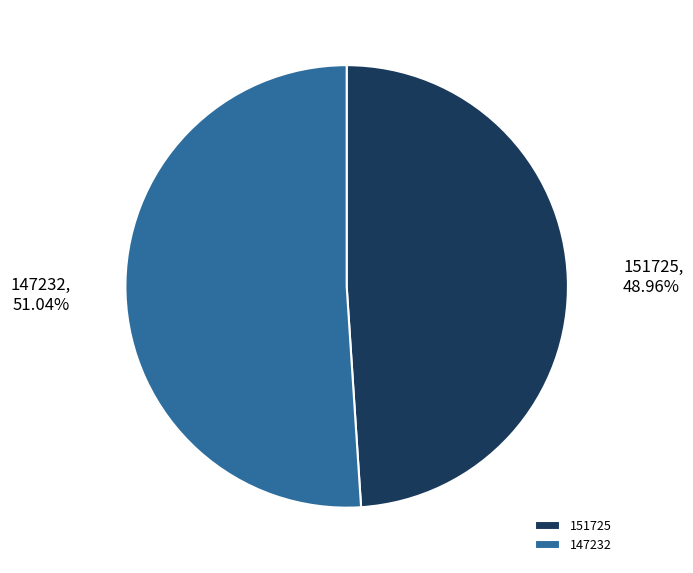

What percentage do 147232 and 151725 together represent?

100.0%